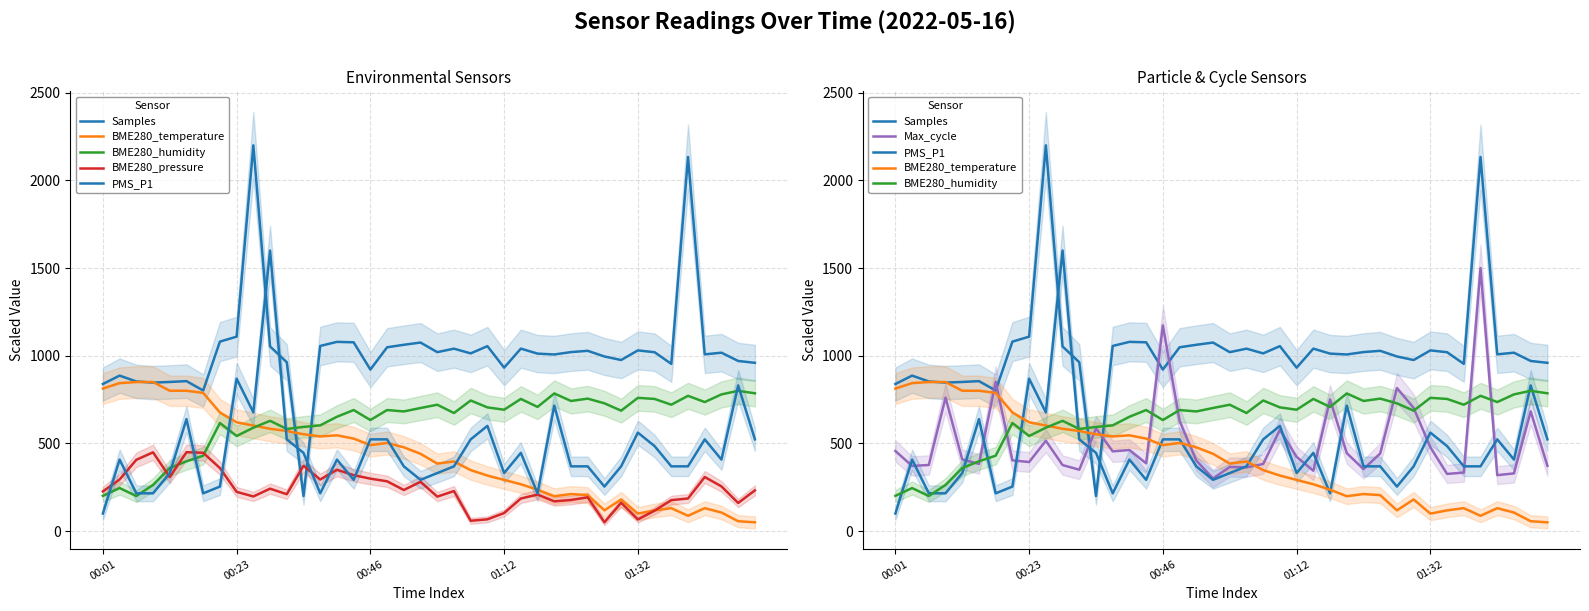

True or false: PMS_P1 has more than 1 interior local peaks.

True